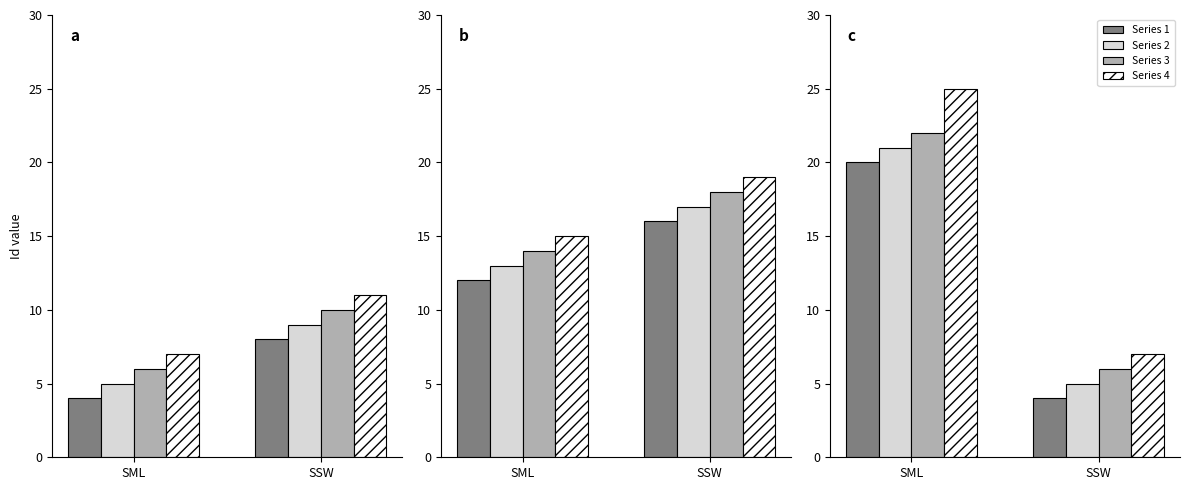

Does the chart contain stacked bars?

No